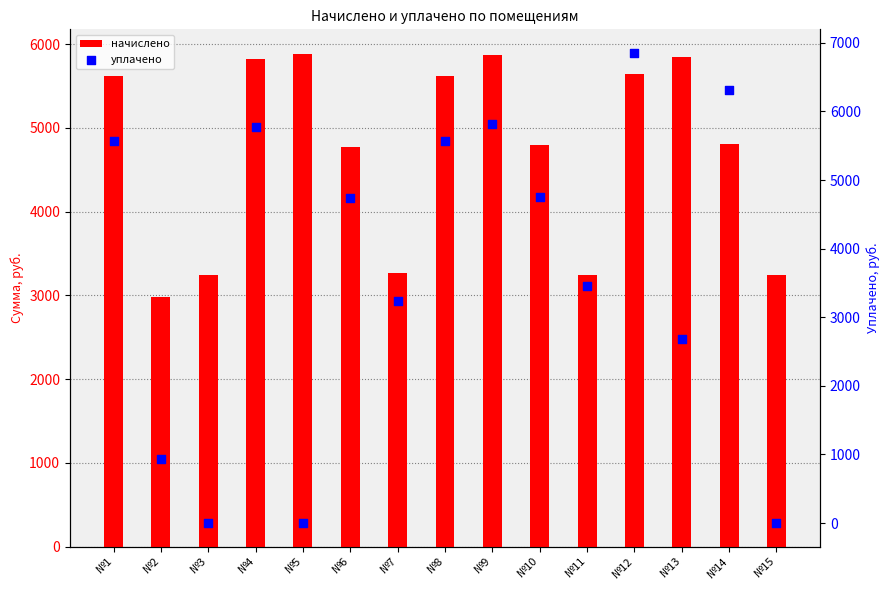

Which series reaches the minimum Y coordinate?

уплачено